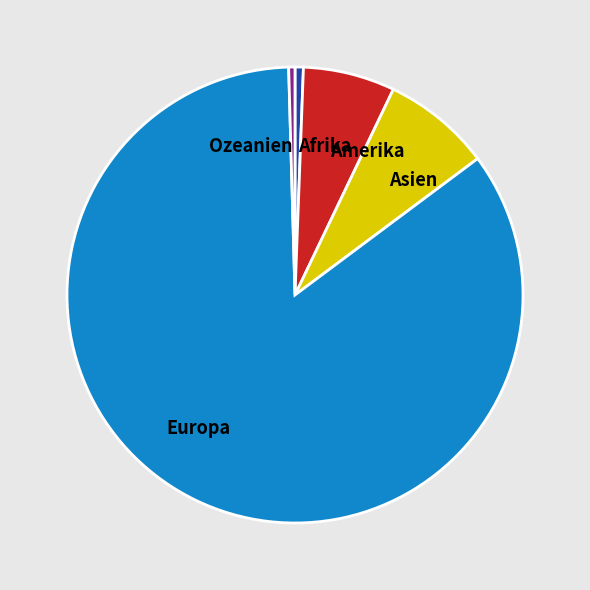

Is there a majority slice in this chart?

Yes